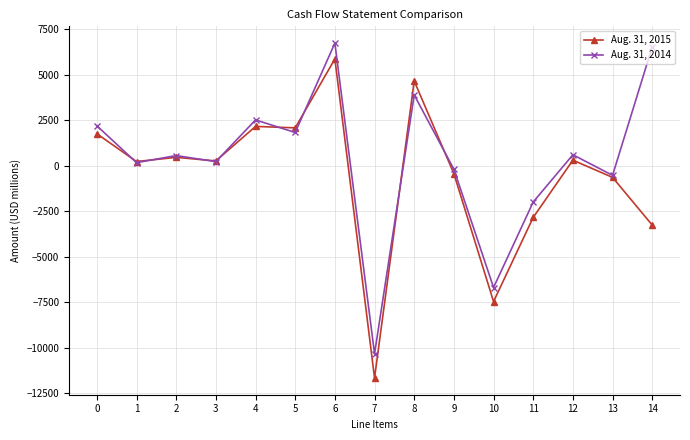

How many values in Aug. 31, 2015 are above zero?

9